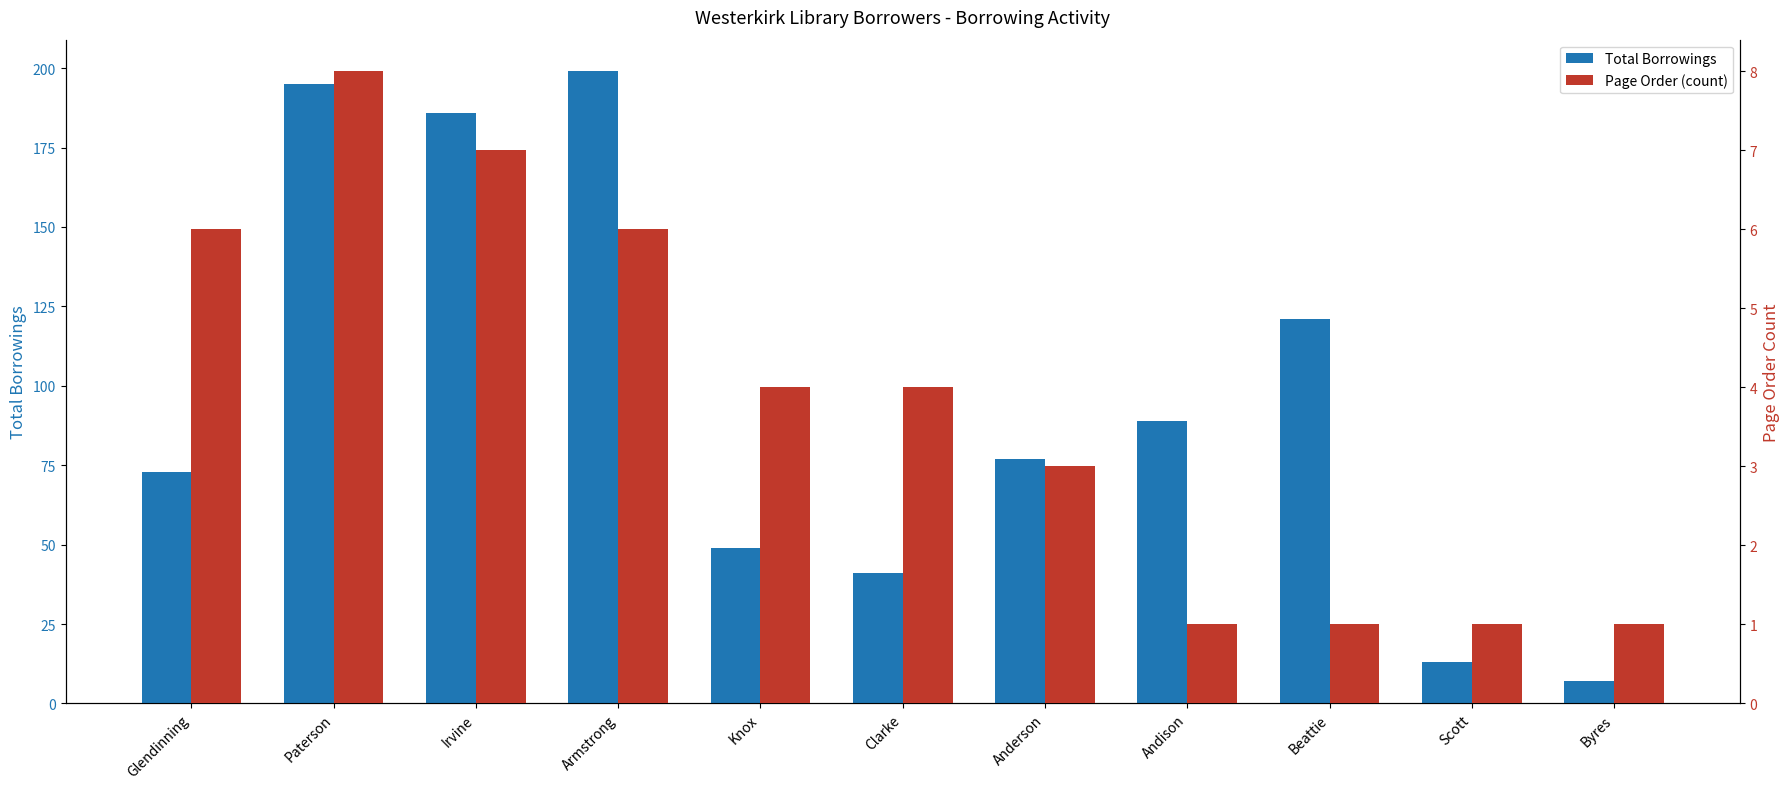

Reading right to left, extract all data points from this chart.

Total Borrowings: 7	13	121	89	77	41	49	199	186	195	73
Page Order (count): 1	1	1	1	3	4	4	6	7	8	6